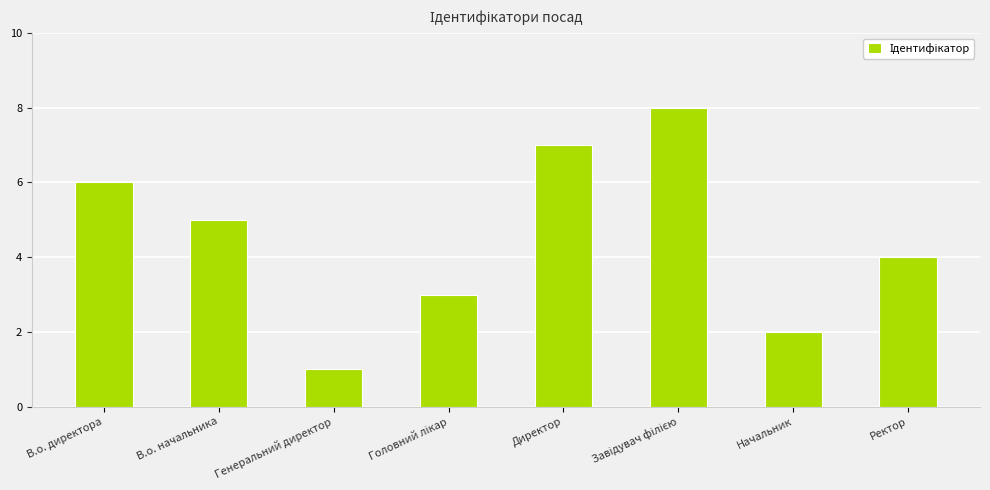

What is the difference between the second highest and minimum values?

6